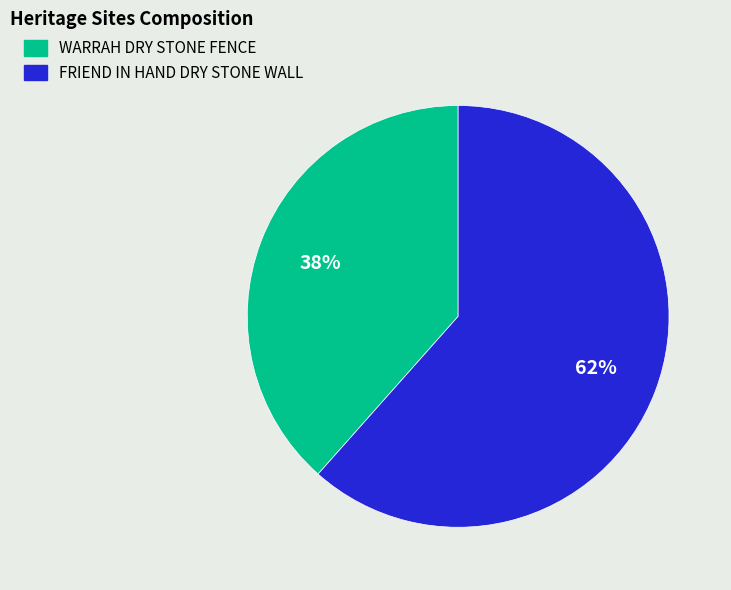

Combined, do FRIEND IN HAND DRY STONE WALL and WARRAH DRY STONE FENCE account for over 50%?

Yes